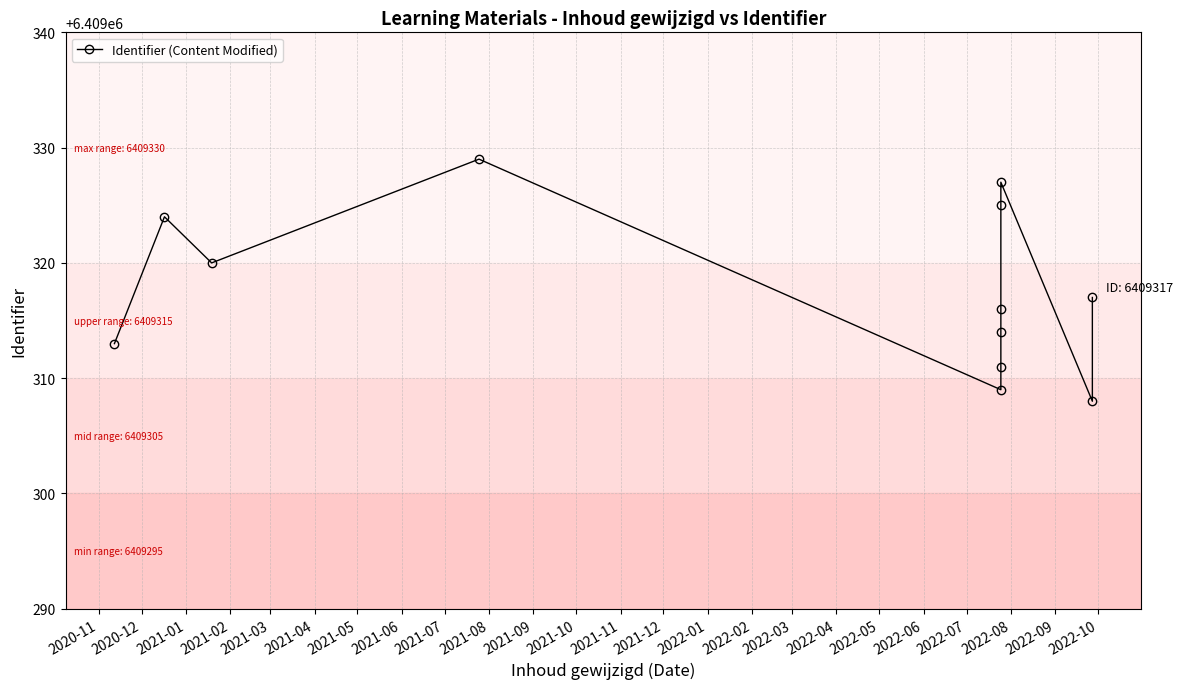

Count the number of values greater than 6409317.

5